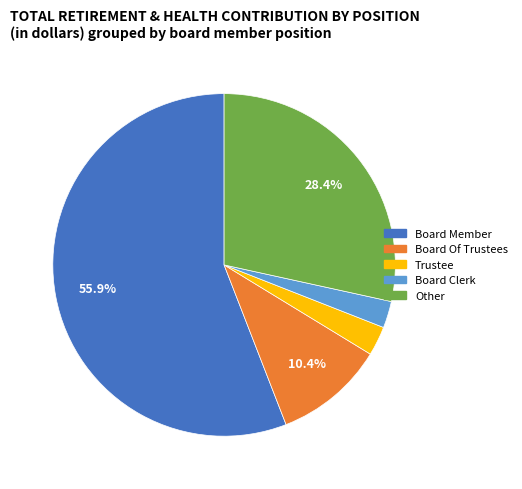

How many slices are in this pie chart?

5